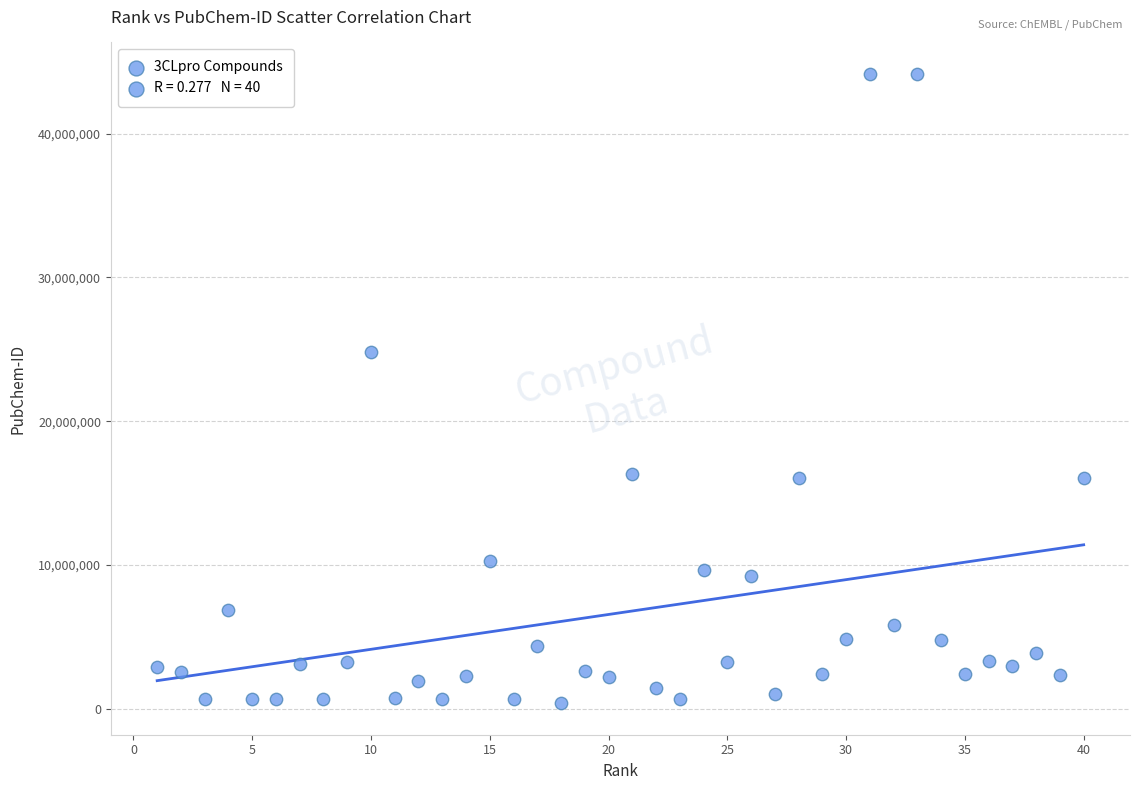

What is the range of X values (max minus min)?

39